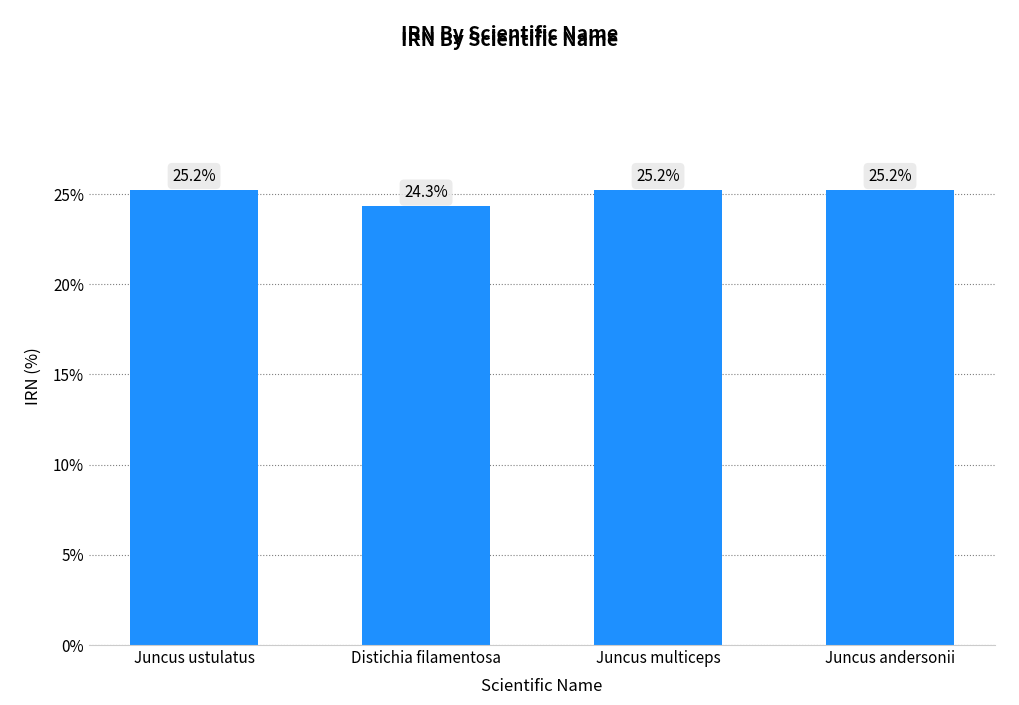

Which has a higher value, Juncus ustulatus or Distichia filamentosa?

Juncus ustulatus